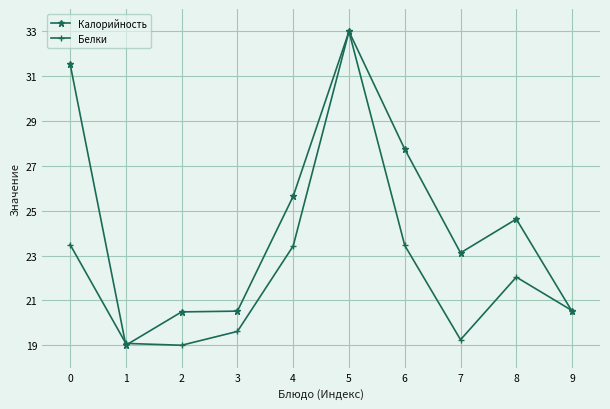

Which series has the largest total across all categories?

Калорийность